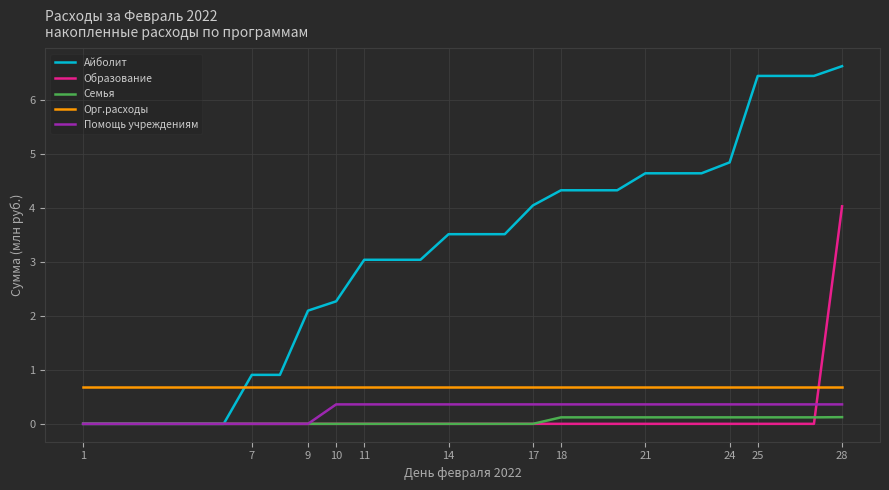

True or false: Айболит and Орг.расходы intersect in this chart.

True